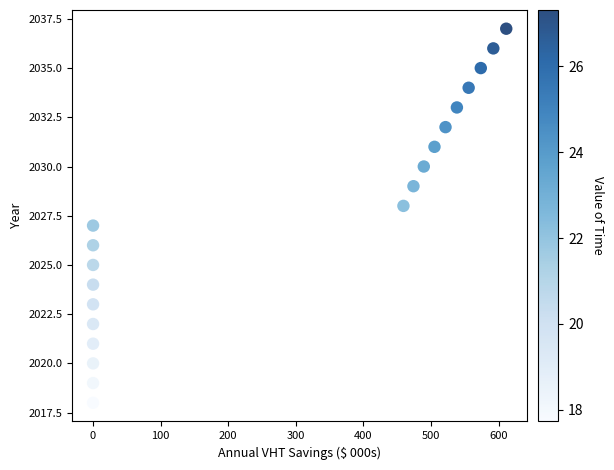

Count the number of points in this scatter plot.

20